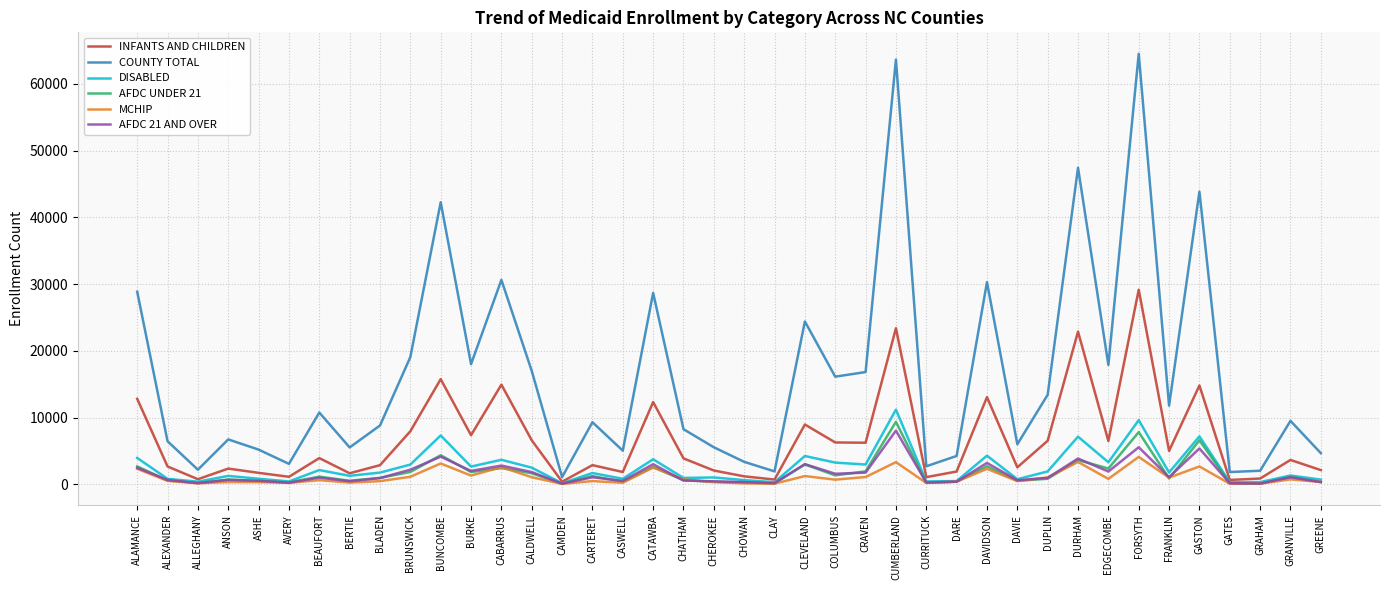

Is the value of MCHIP at CASWELL greater than the value of COUNTY TOTAL at CURRITUCK?

No